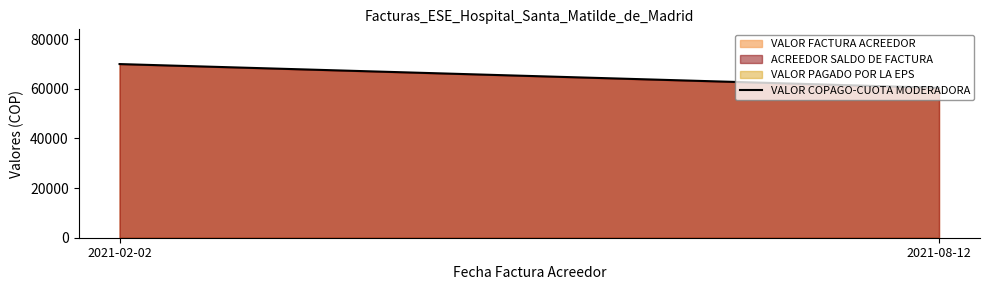

Reading left to right, transcribe all the data shown in this chart.

2021-02-02=69913	2021-08-12=60340